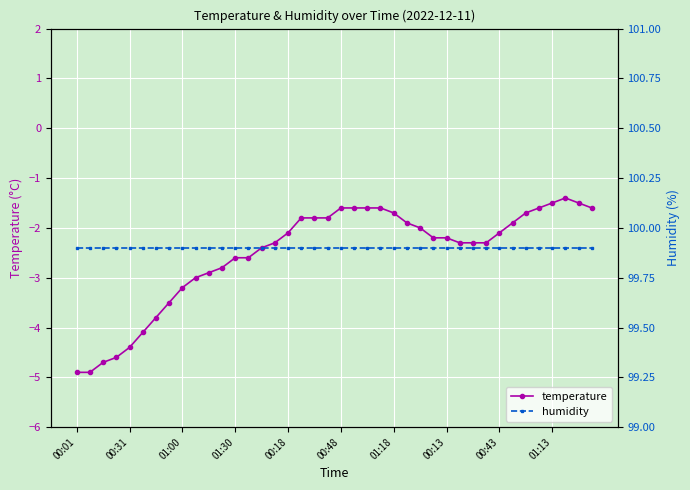

The humidity series shows 161.8 at 19. True or false?

False